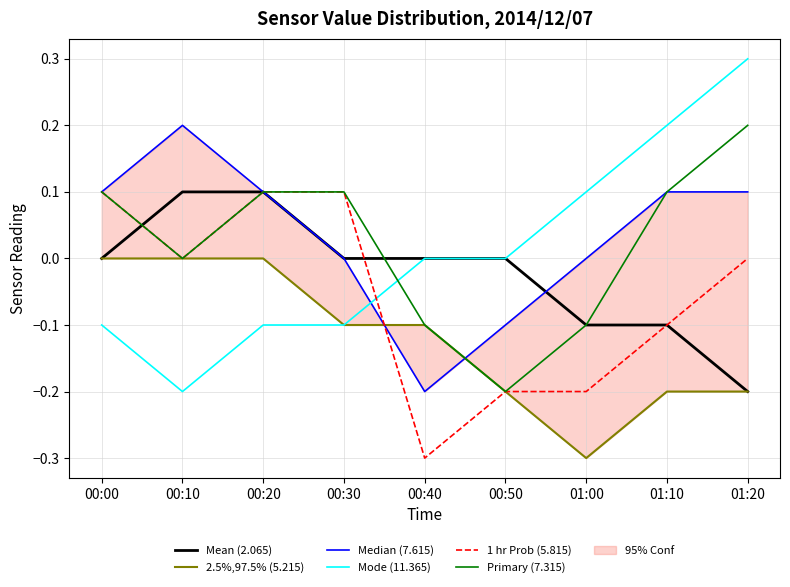

Count the Mode (11.365) values in the range 0 to 1.

5